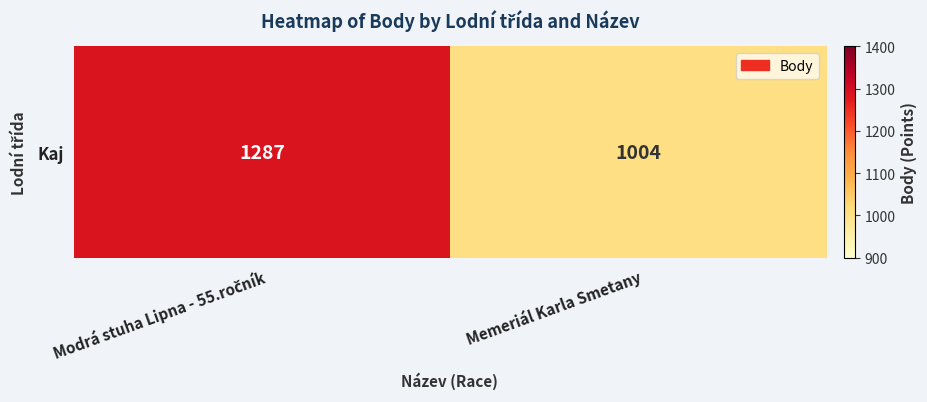

Rank the categories by value from lowest to highest.

Memeriál Karla Smetany, Modrá stuha Lipna - 55.ročník